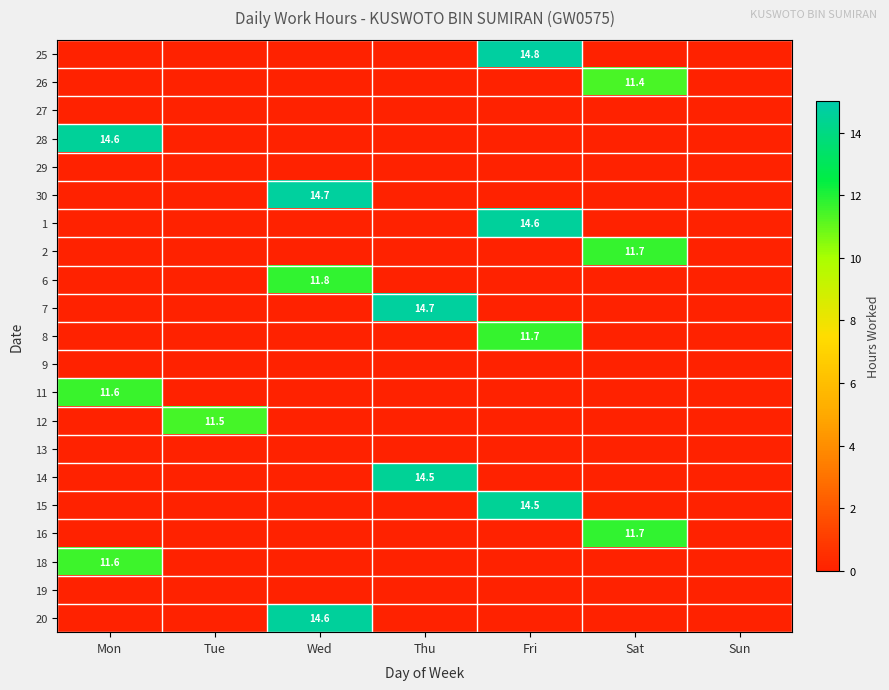

The 25 series shows -10.3 at Thu. True or false?

False